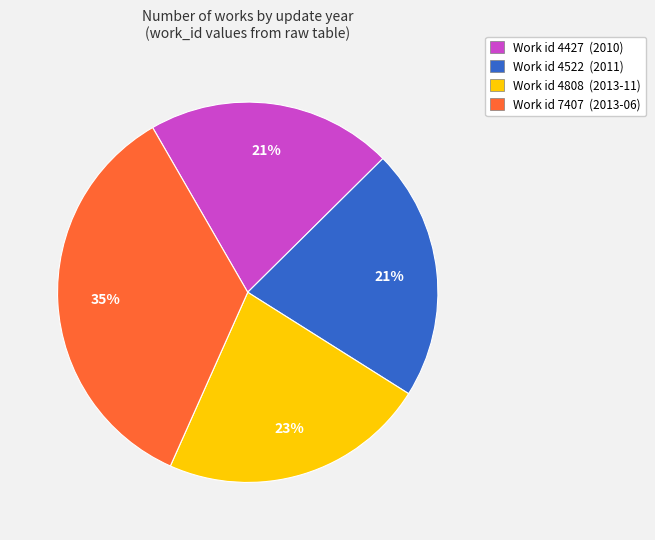

Which slice is the largest?

Work id 7407 (2013-06)